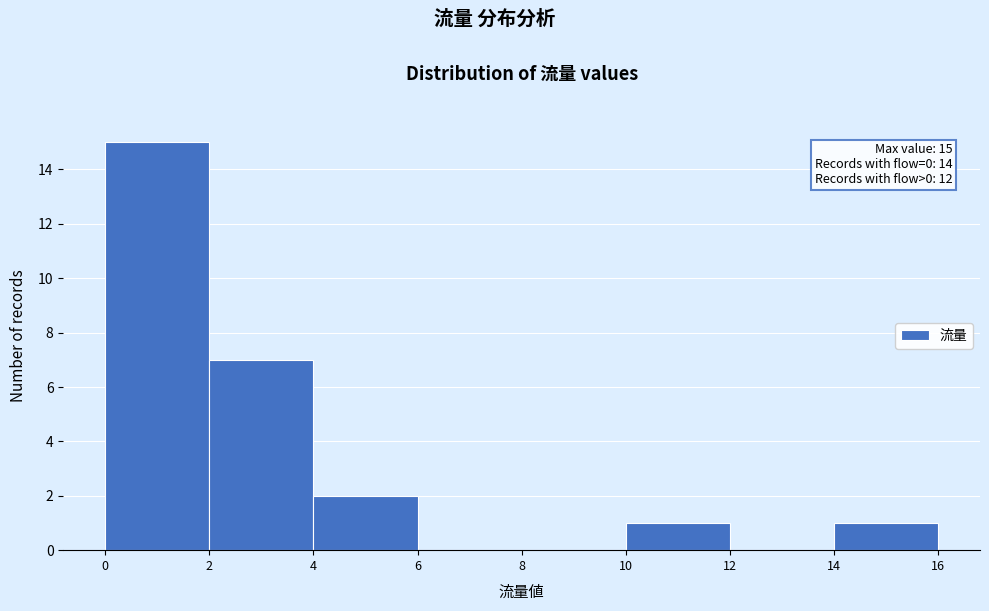

Which range on the x-axis has the tallest bar?

0 to 2